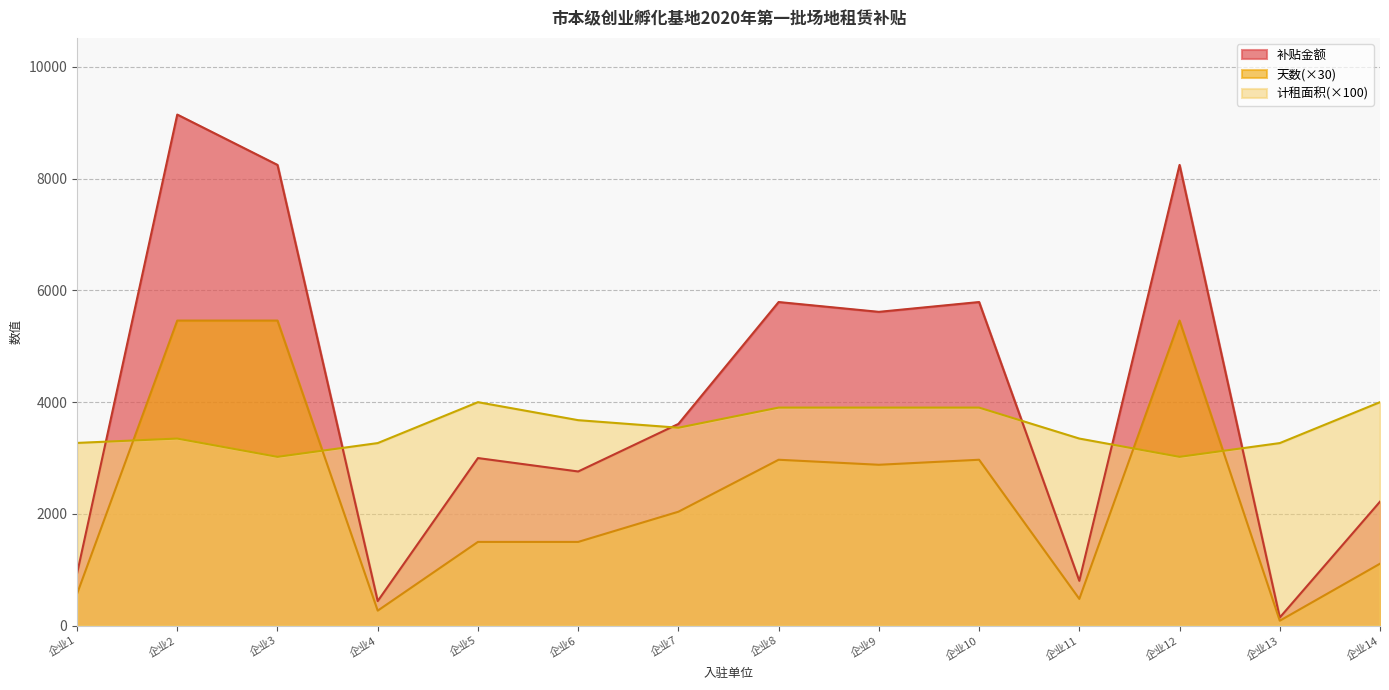

After their last crossing, which series has the higher values: 天数(×30) or 计租面积(×100)?

计租面积(×100)